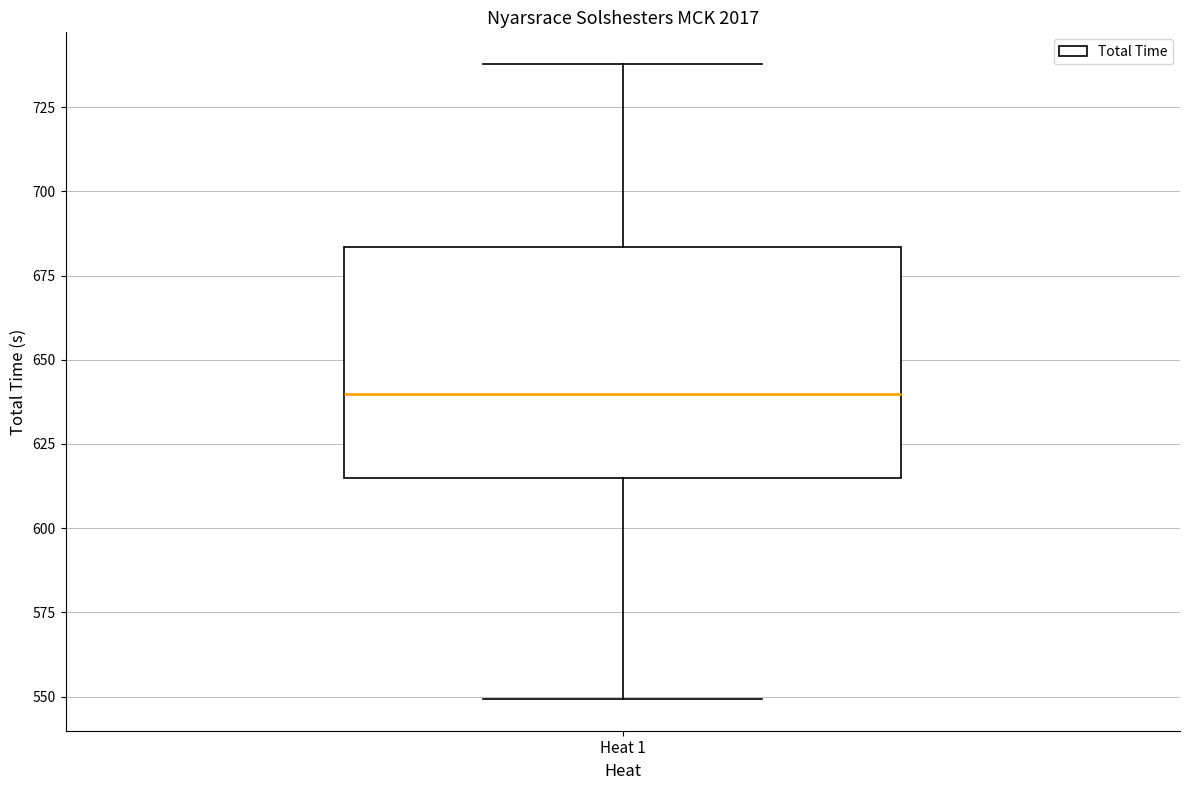

Where does the lower whisker of the box for Heat 1 end on the y-axis? The values are not printed on the chart, so give them approximately, as read against the axis.

550